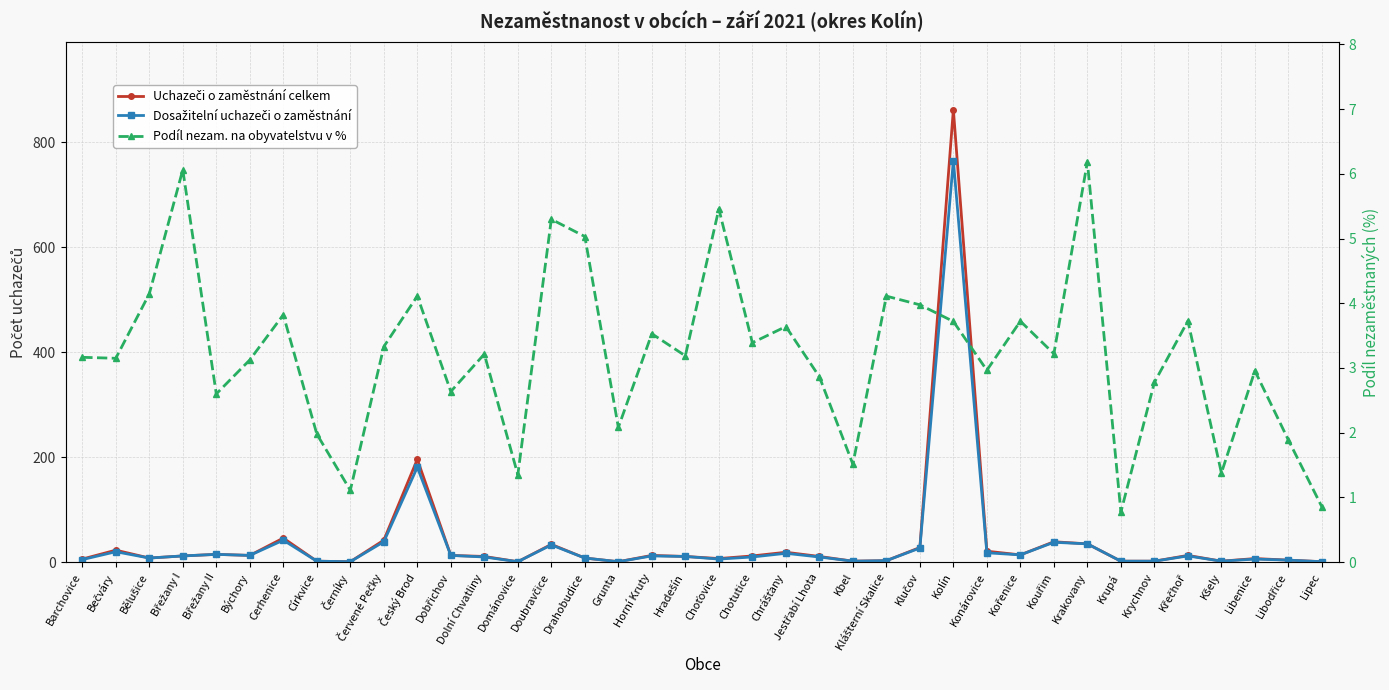

True or false: Uchazeči o zaměstnání celkem and Dosažitelní uchazeči o zaměstnání intersect in this chart.

False